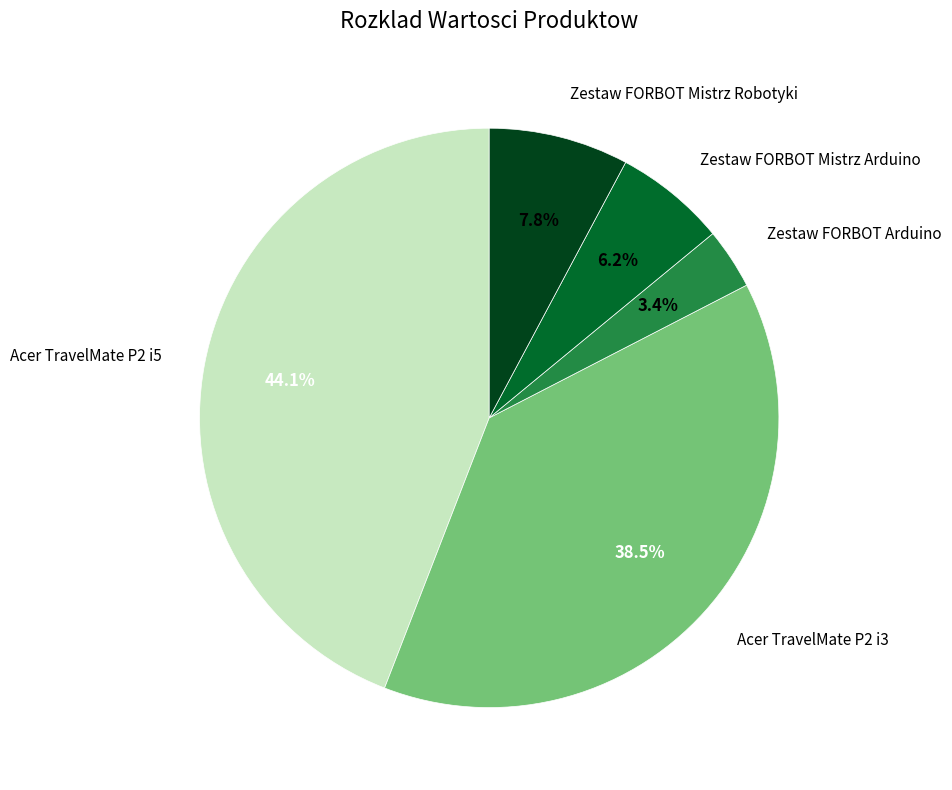

Is there any slice that represents more than half of the pie?

No